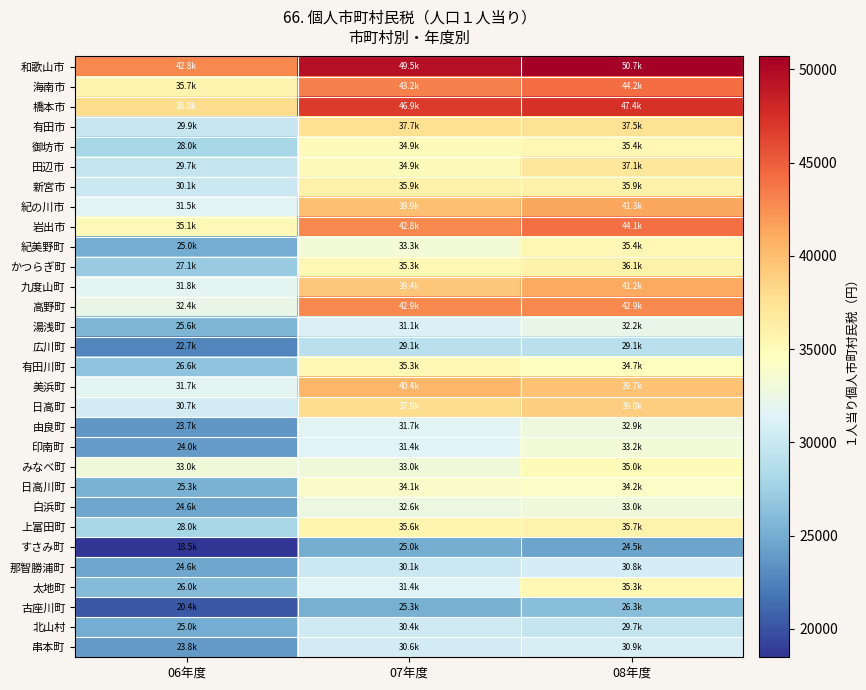

At how many categories does at least one series exceed 40319?

3